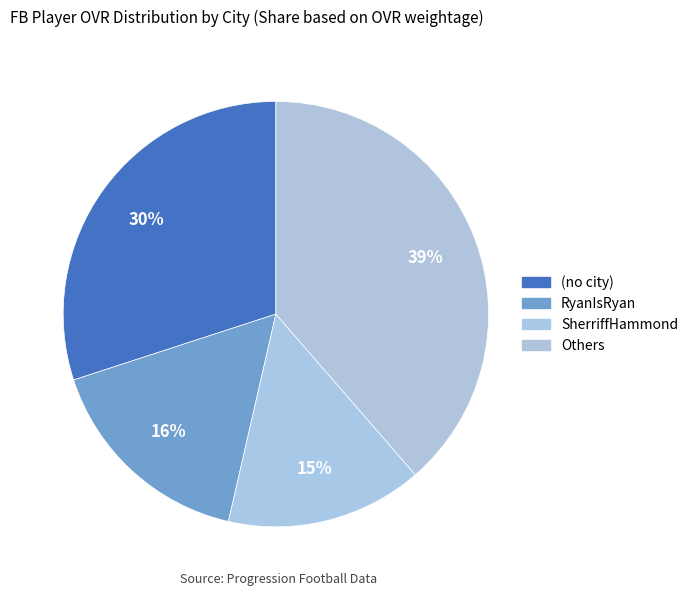

How many segments does this pie chart have?

4